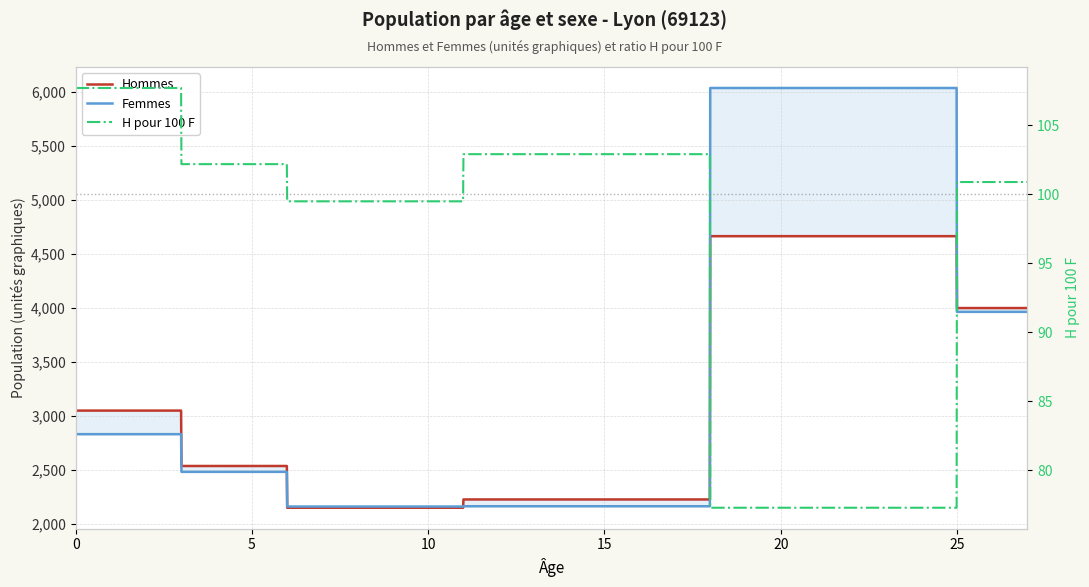

How many categories are shown in the chart?

33